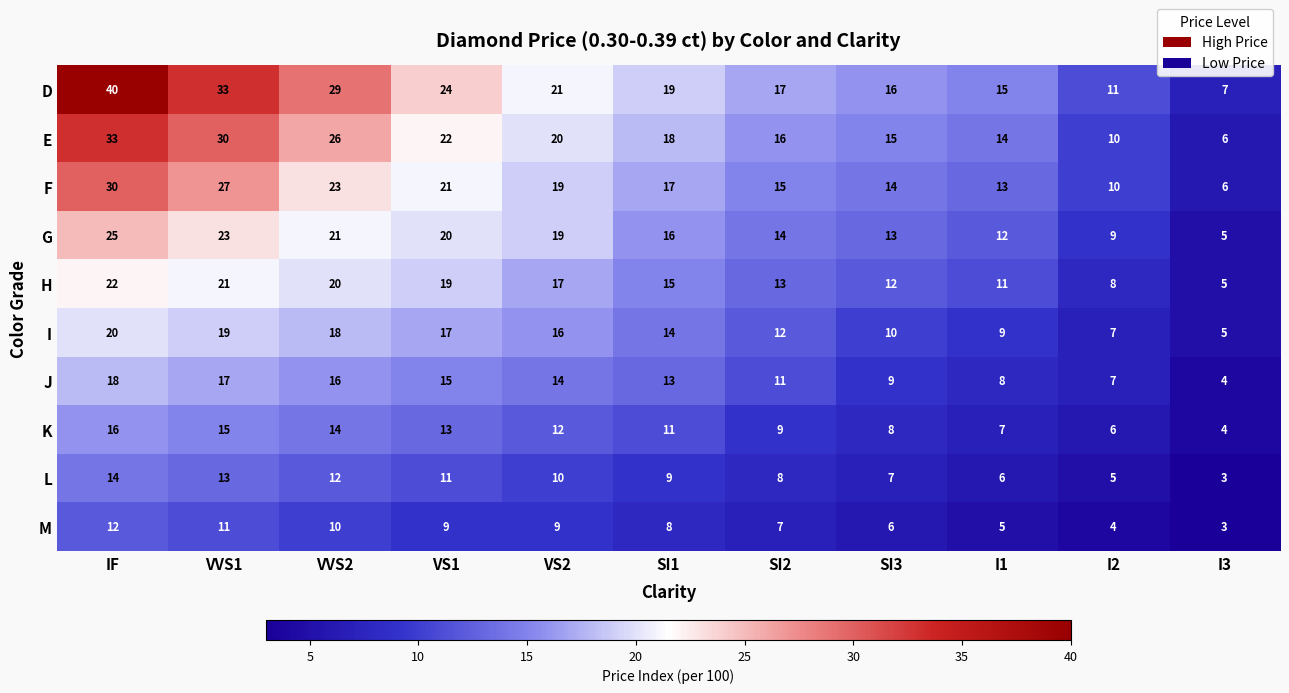

What is the smallest value displayed?

3